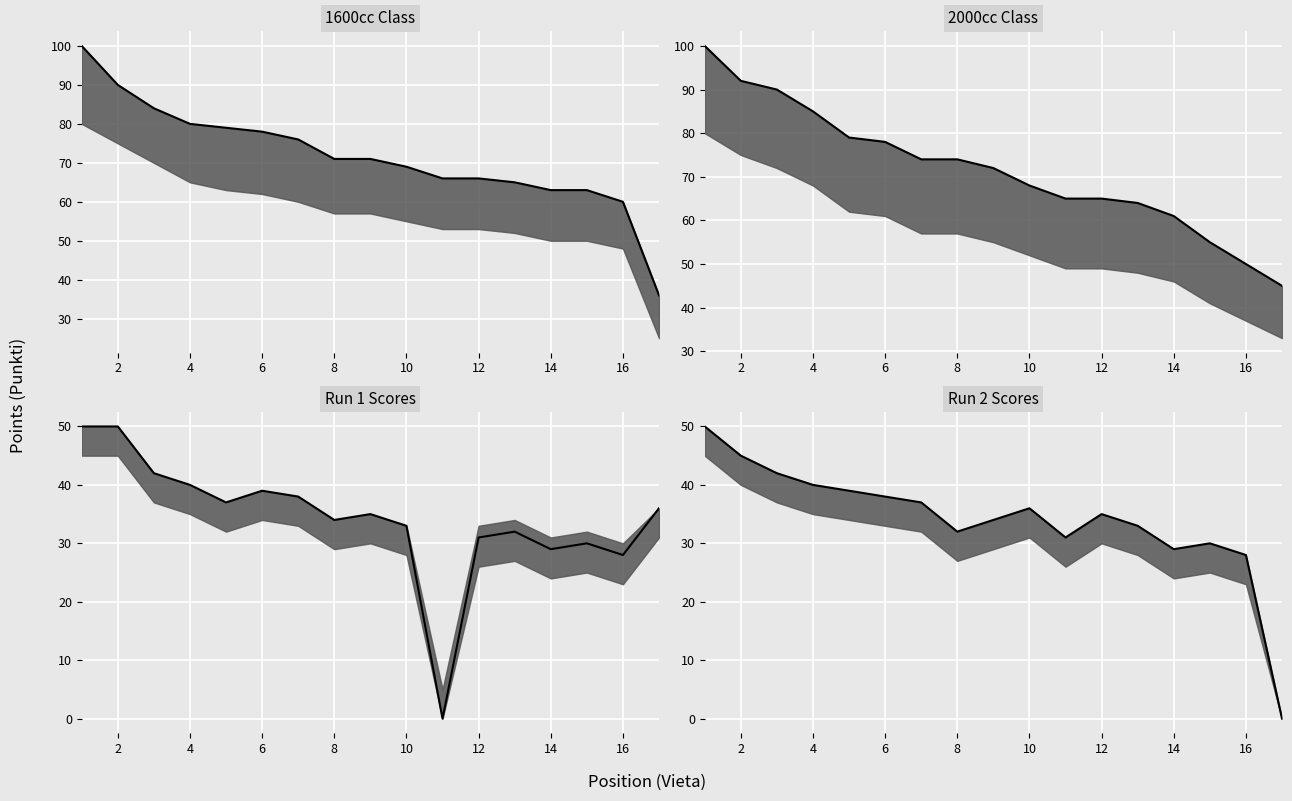

What is the approximate value at 14, to the nearest 5?

30